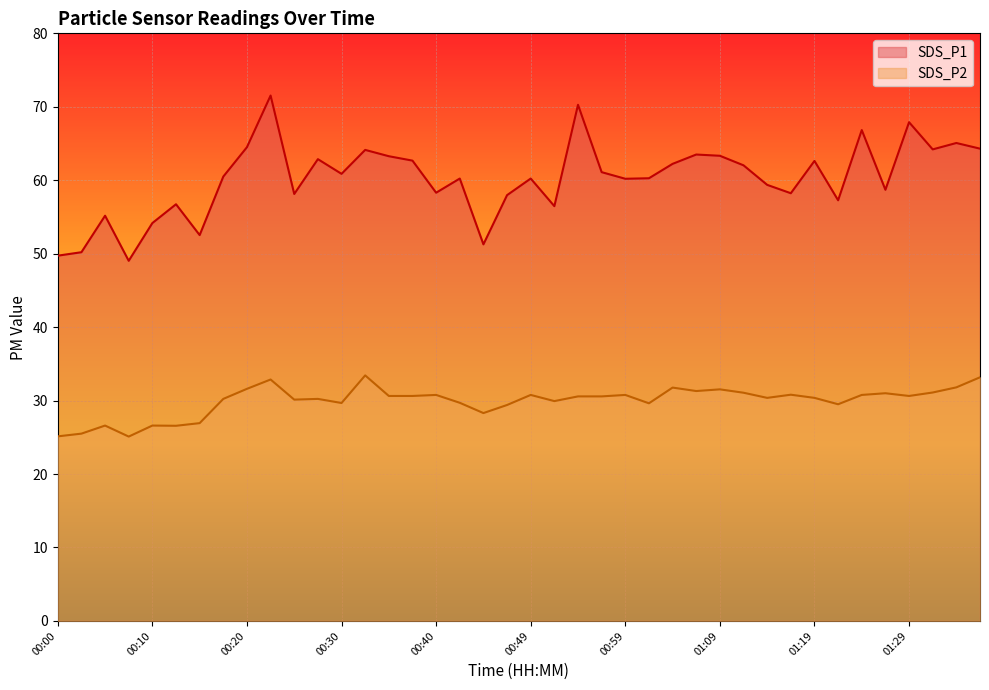

Rank the series by their maximum value, from lowest to highest.

SDS_P2, SDS_P1